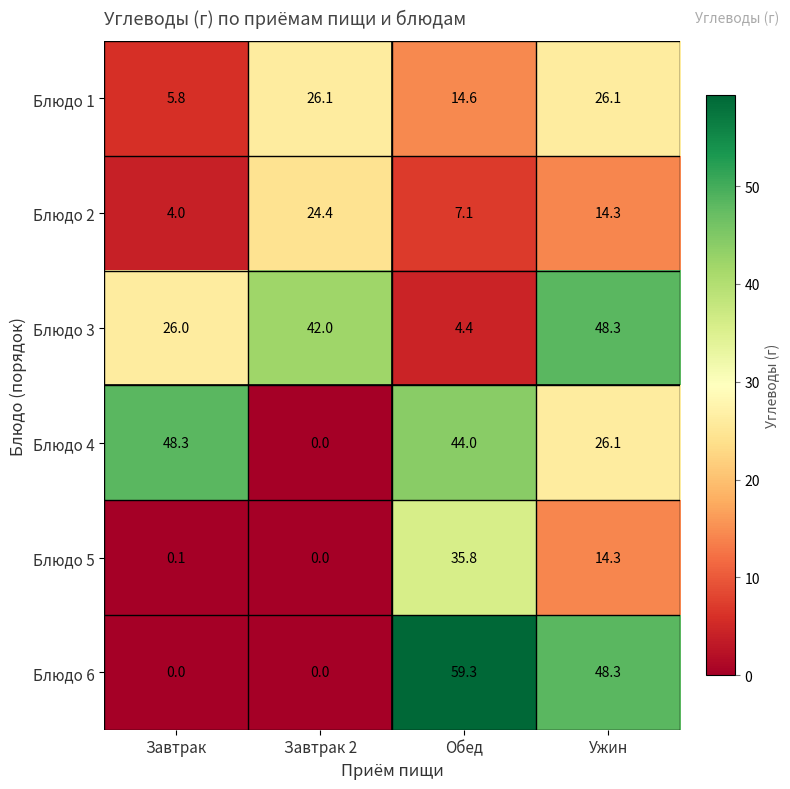

The Блюдо 3 series shows 26.0 at Завтрак. True or false?

True